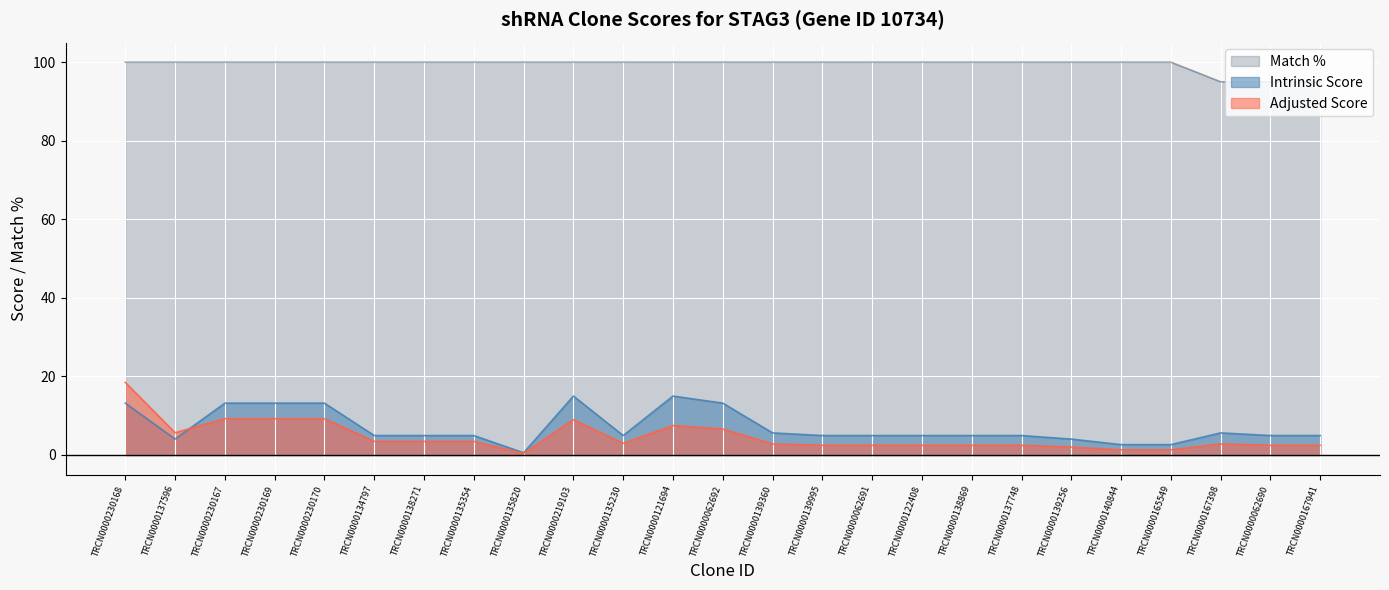

Reading right to left, list all the values displayed in this chart.

Intrinsic Score: 5.0	5.0	5.6	2.6	2.6	4.0	5.0	5.0	5.0	5.0	5.0	5.6	13.2	15.0	5.0	15.0	0.6	5.0	5.0	5.0	13.2	13.2	13.2	4.0	13.2
Adjusted Score: 2.5	2.5	2.8	1.3	1.3	2.0	2.5	2.5	2.5	2.5	2.5	2.8	6.6	7.5	3.0	9.0	0.4	3.5	3.5	3.5	9.2	9.2	9.2	5.7	18.5
Match %: 95.0	95.0	95.0	100.0	100.0	100.0	100.0	100.0	100.0	100.0	100.0	100.0	100.0	100.0	100.0	100.0	100.0	100.0	100.0	100.0	100.0	100.0	100.0	100.0	100.0